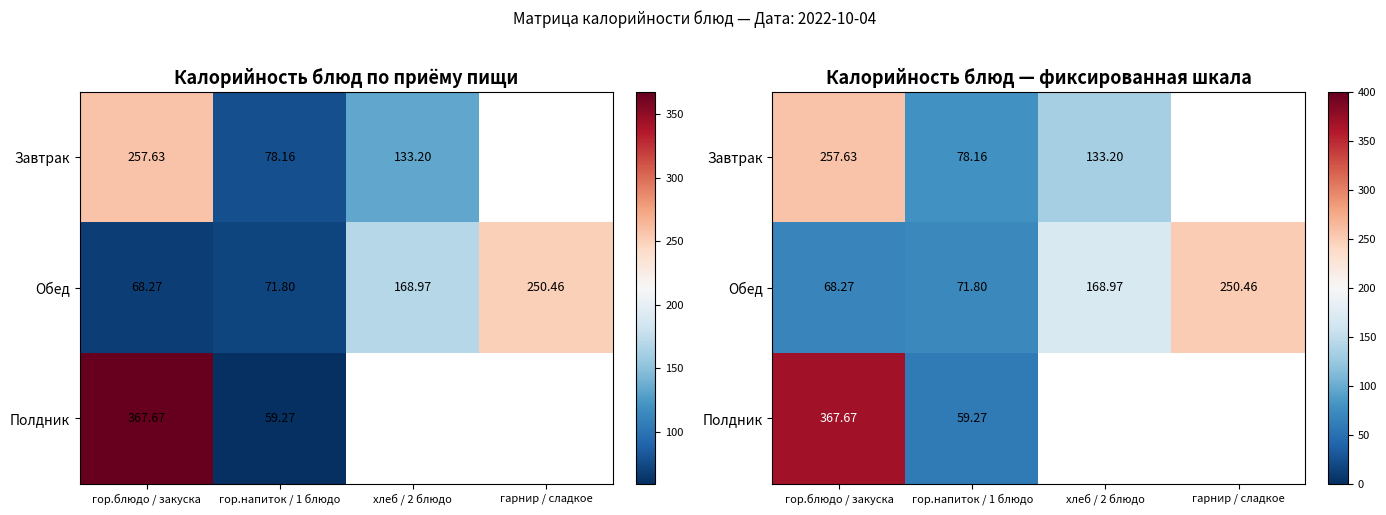

True or false: Полдник has a value of 92.9 at гор.напиток / 1 блюдо.

False